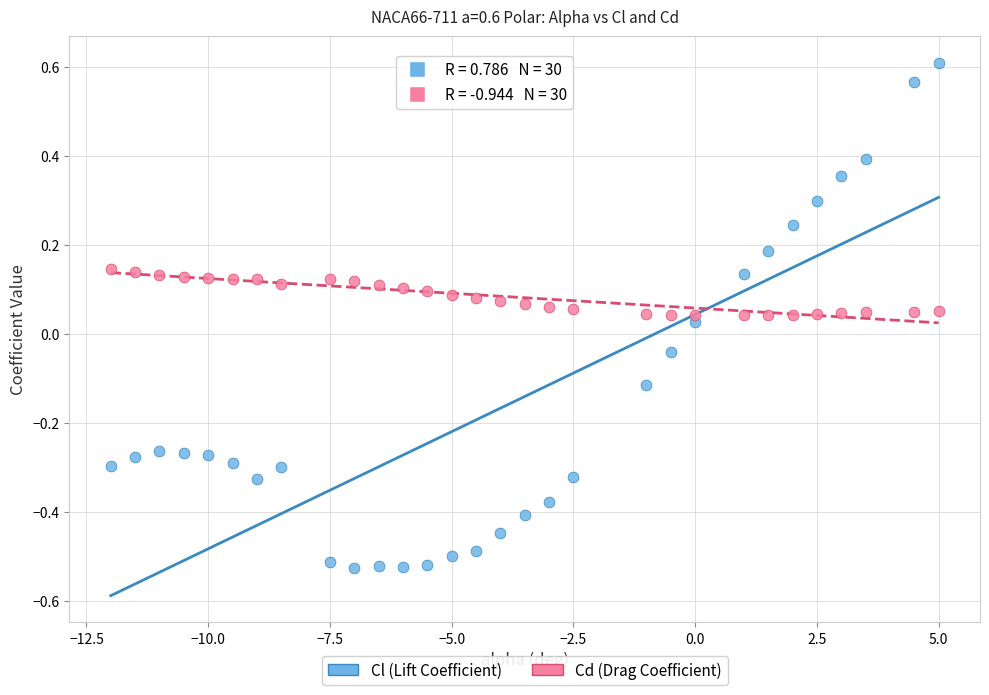

What is the X range (max minus min) for the scatter plot?

17.0